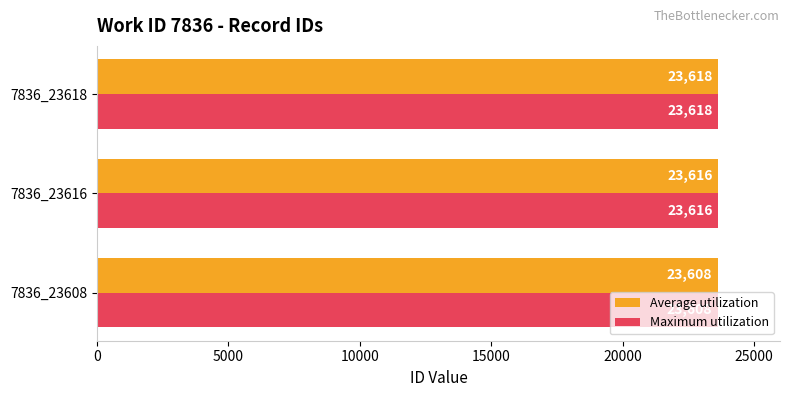

Where is Average utilization nearest to the value 23613?

7836_23616